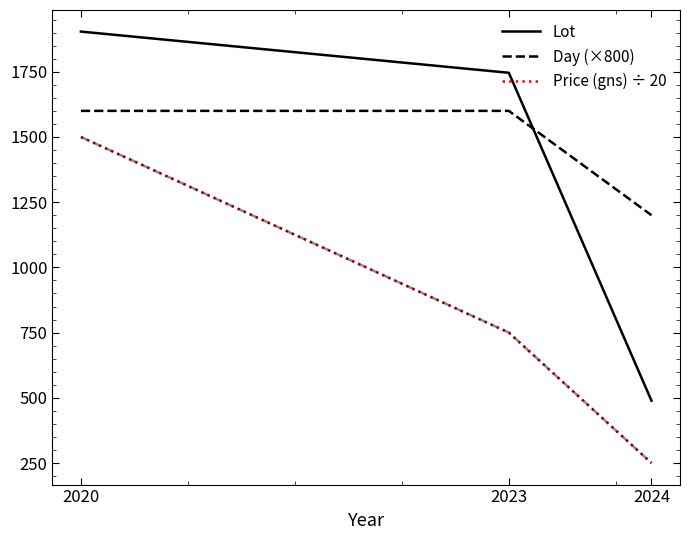

What is the spread (max minus min) of values at 2024?

950